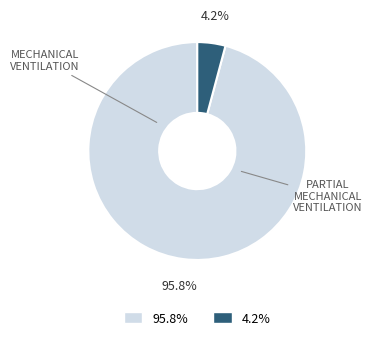

Does any single category account for the majority?

Yes